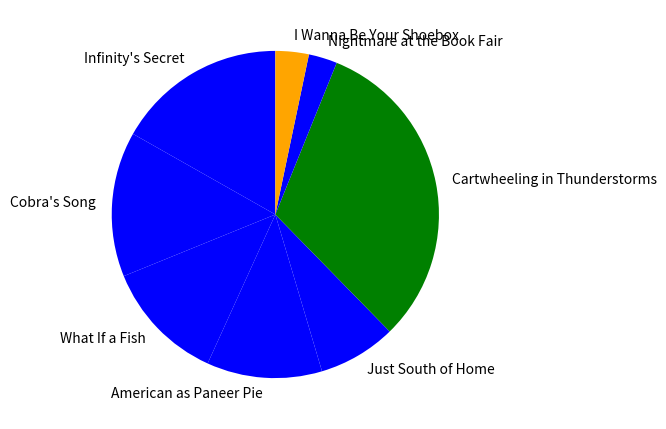

Does any single category account for the majority?

No